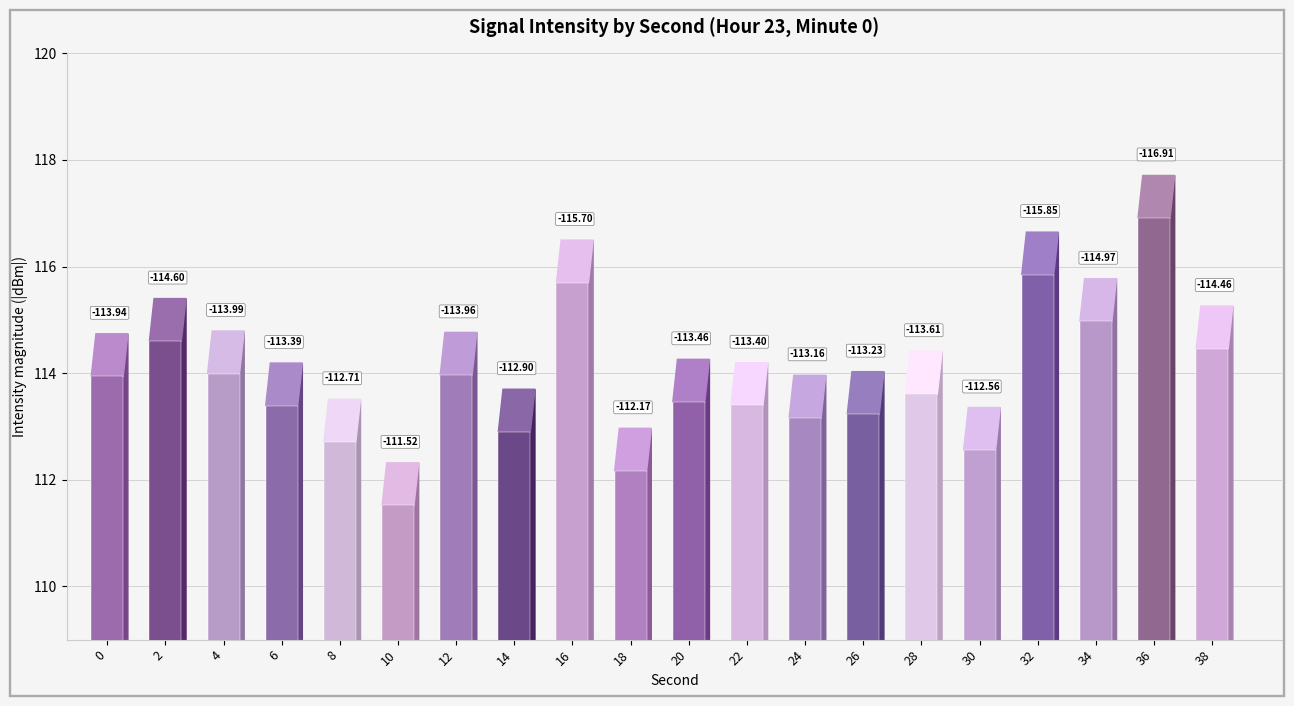

Reading right to left, extract all data points from this chart.

38=-114.5	36=-116.9	34=-115.0	32=-115.8	30=-112.6	28=-113.6	26=-113.2	24=-113.2	22=-113.4	20=-113.5	18=-112.2	16=-115.7	14=-112.9	12=-114.0	10=-111.5	8=-112.7	6=-113.4	4=-114.0	2=-114.6	0=-113.9